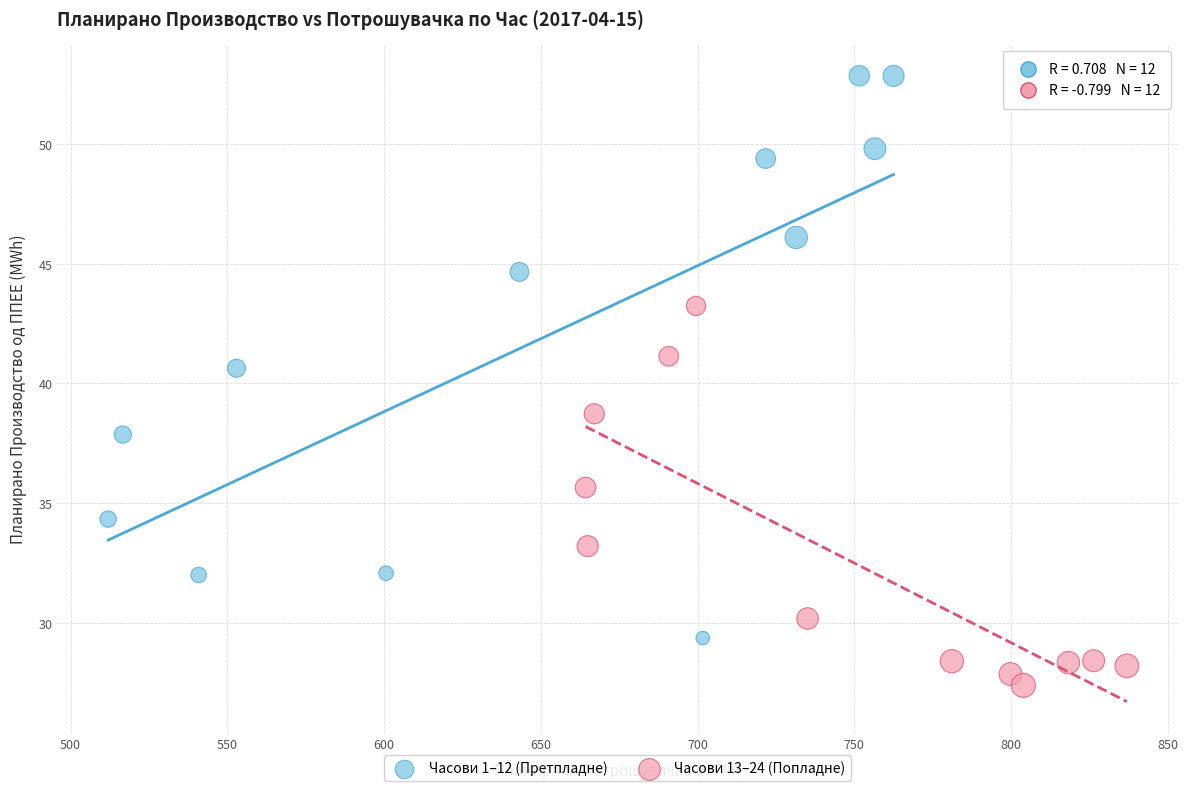

Which series reaches the minimum Y coordinate?

Часови 13–24 (Попладне)